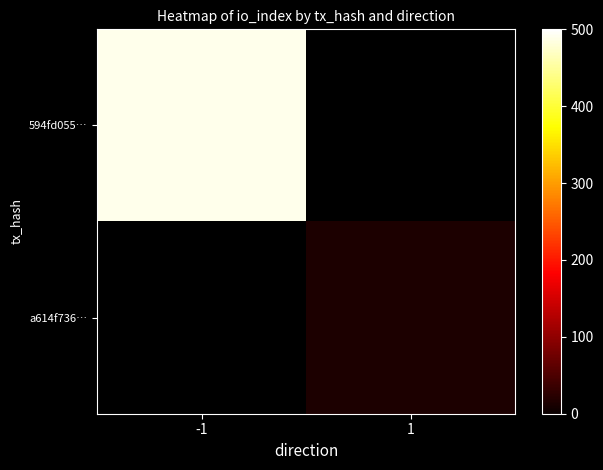

Is the value of 594fd055… at -1 greater than the value of a614f736… at 1?

Yes